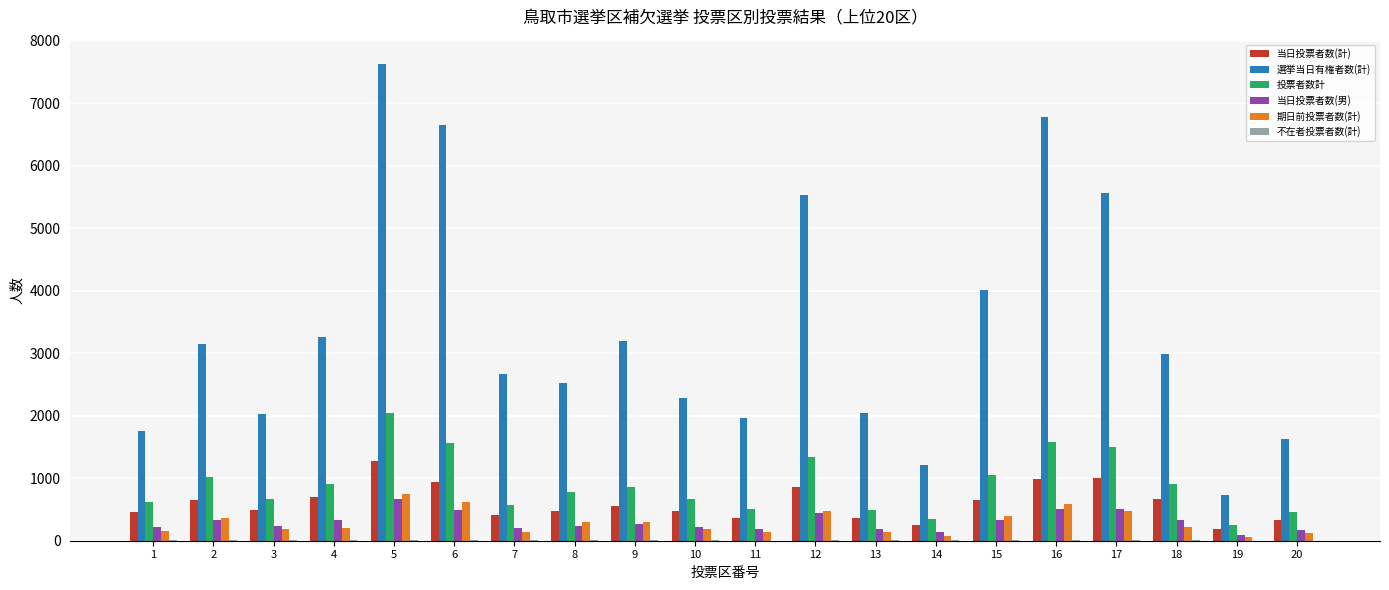

Which series has the largest range (max minus min)?

選挙当日有権者数(計)